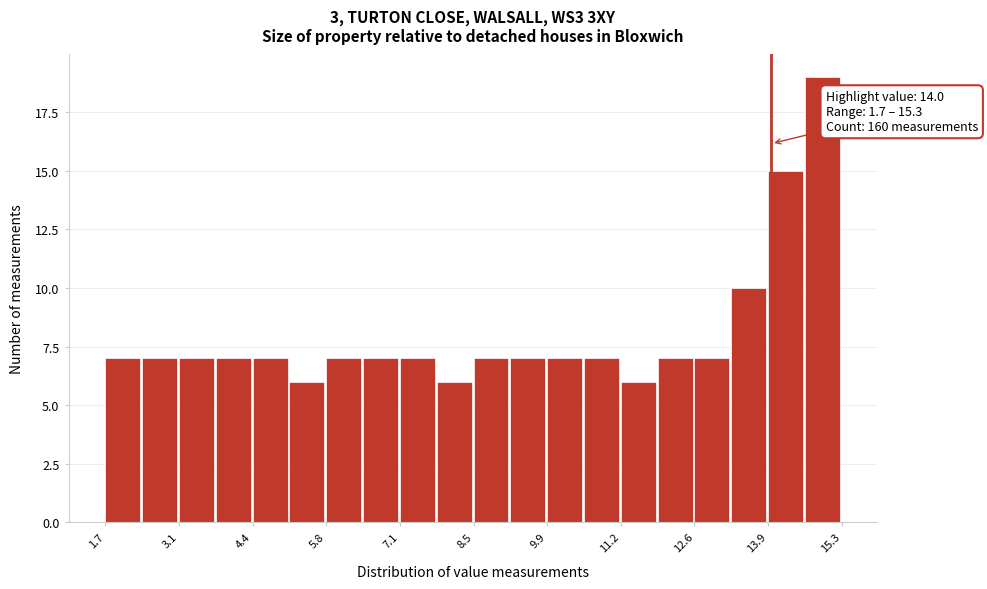

Read against the x-axis, roughly where is the centre of the tallest bar?

15.0